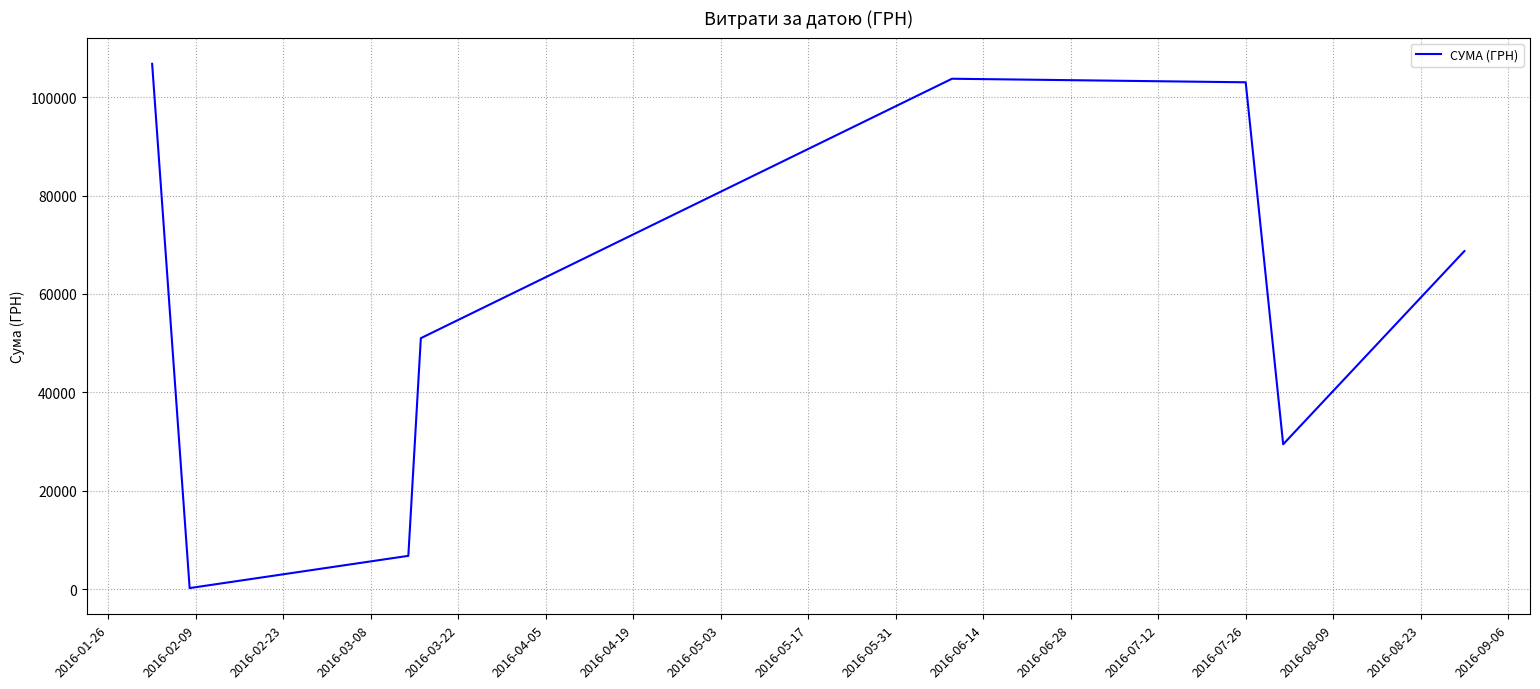

What is the difference between the second highest and minimum values?

103522.8